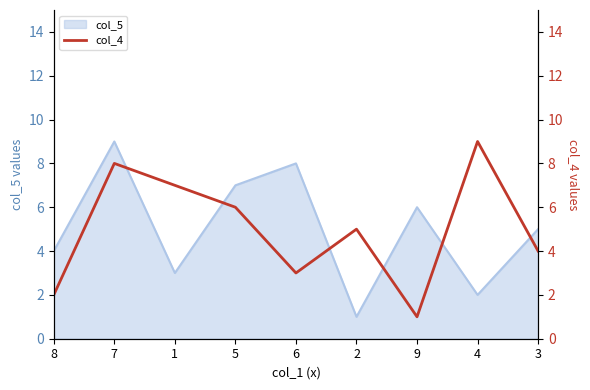

List the labels in order of col_5 value, largest first.

7, 6, 5, 9, 3, 8, 1, 4, 2